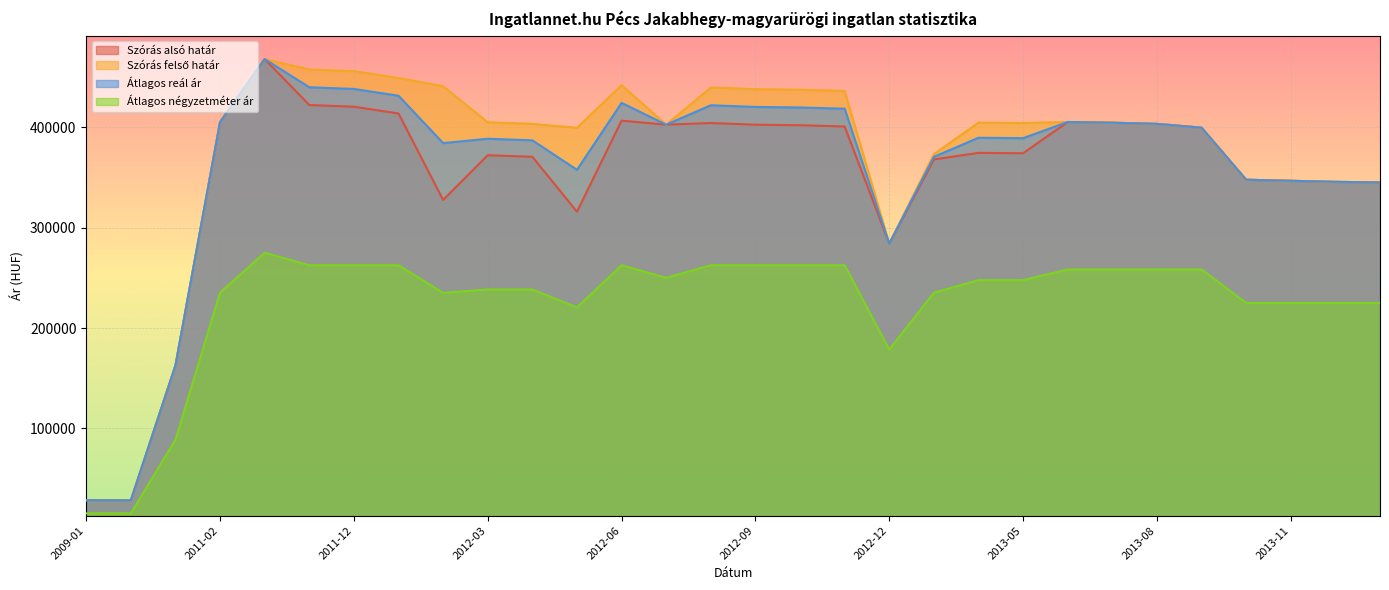

List the labels in order of Átlagos négyzetméter ár value, smallest first.

2009-01, 2009-02, 2009-03, 2012-12, 2012-05, 2013-10, 2013-11, 2013-12, 2014-01, 2012-02, 2013-03, 2011-02, 2012-03, 2012-04, 2013-04, 2013-05, 2012-07, 2013-06, 2013-07, 2013-08, 2013-09, 2011-11, 2011-12, 2012-01, 2012-06, 2012-08, 2012-09, 2012-10, 2012-11, 2011-05